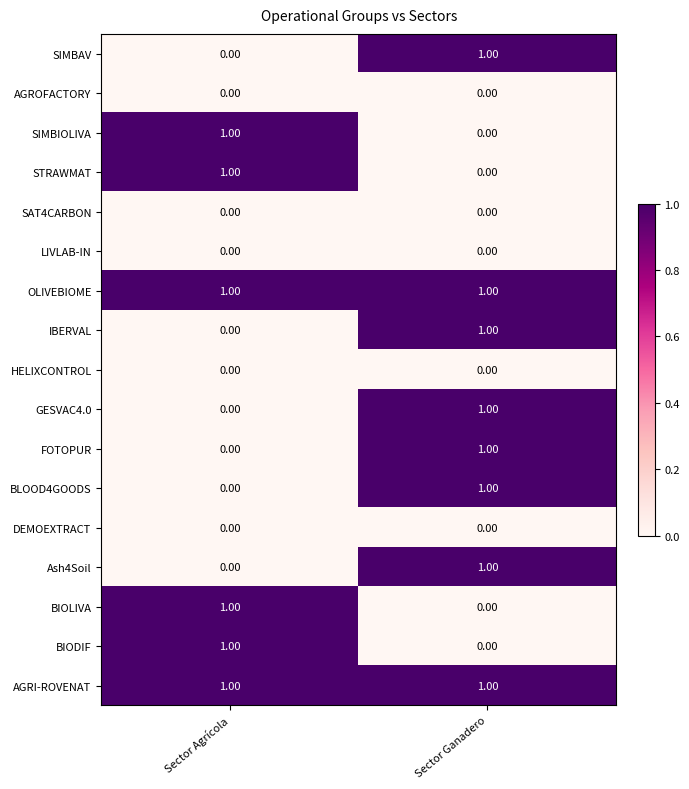

Rank the categories by Ash4Soil value from lowest to highest.

Sector Agrícola, Sector Ganadero